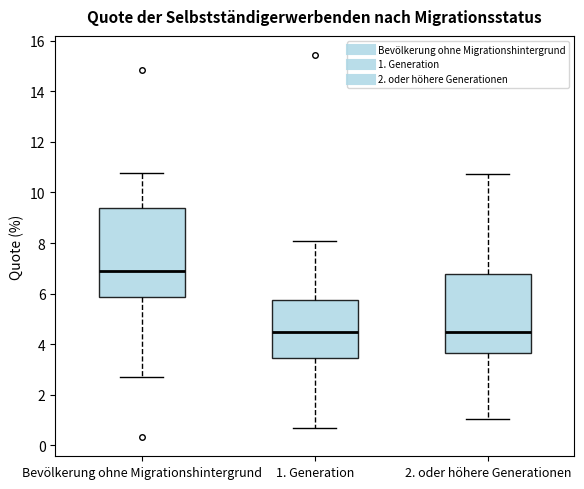

Comparing the boxes themselves (not the whiskers), which one is the tallest?

Bevölkerung ohne Migrationshintergrund